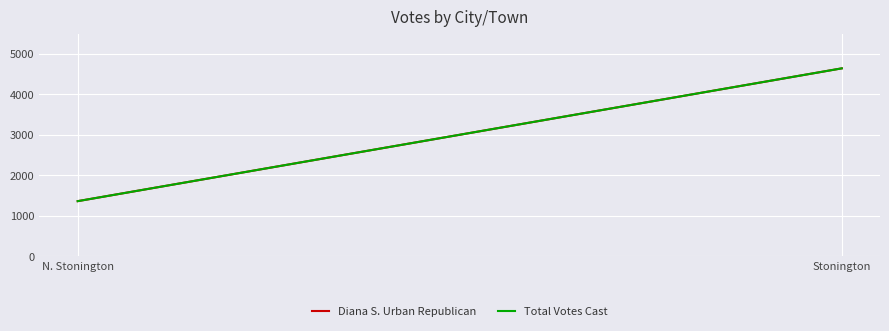

What are all the series names shown in the legend?

Diana S. Urban Republican, Total Votes Cast